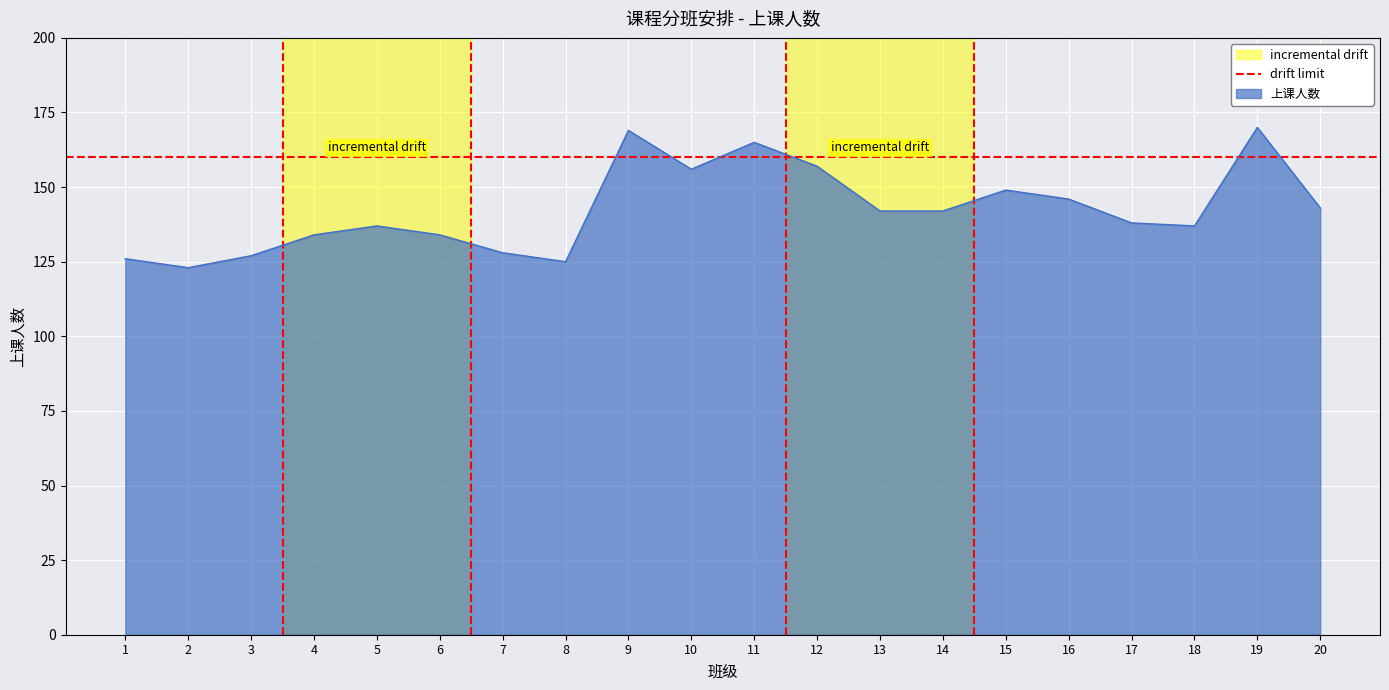

Reading left to right, what are all the values shown in this chart?

126	123	127	134	137	134	128	125	169	156	165	157	142	142	149	146	138	137	170	143